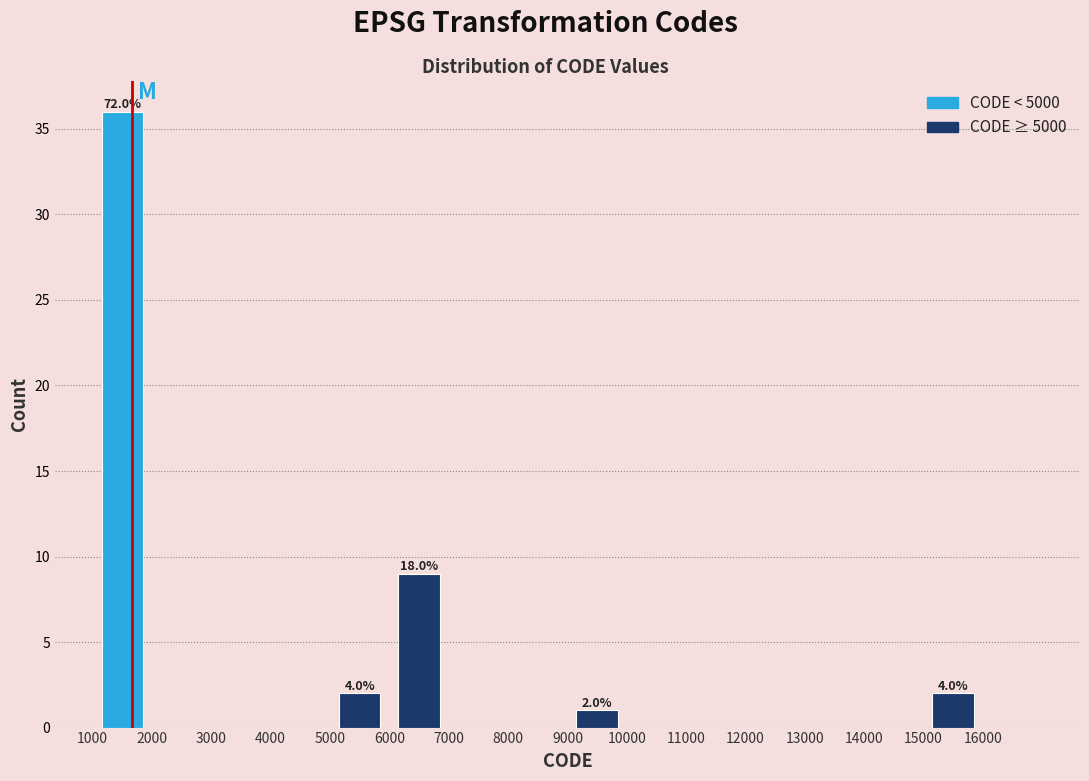

Which range on the x-axis has the tallest bar?

1000 to 2000